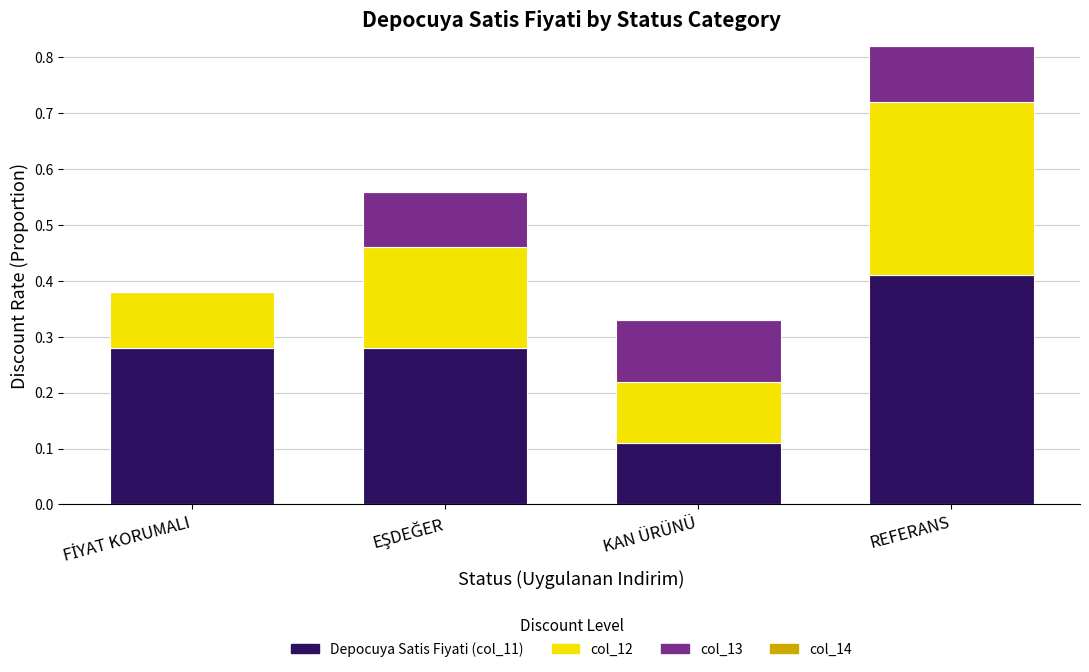

At which label does Depocuya Satis Fiyati (col_11) reach its peak?

REFERANS